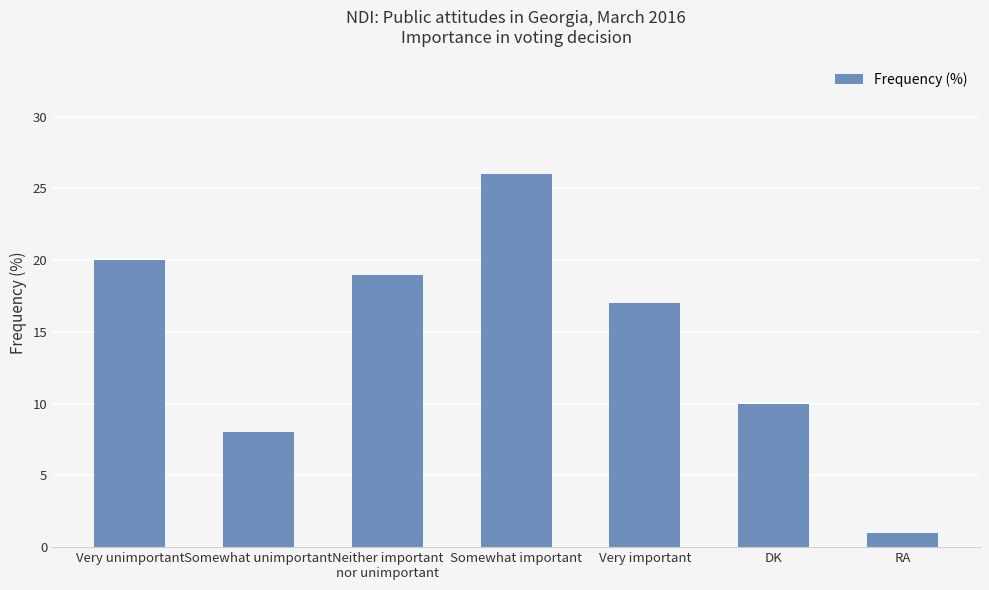

The chart shows a value of 20 at Very unimportant. True or false?

True